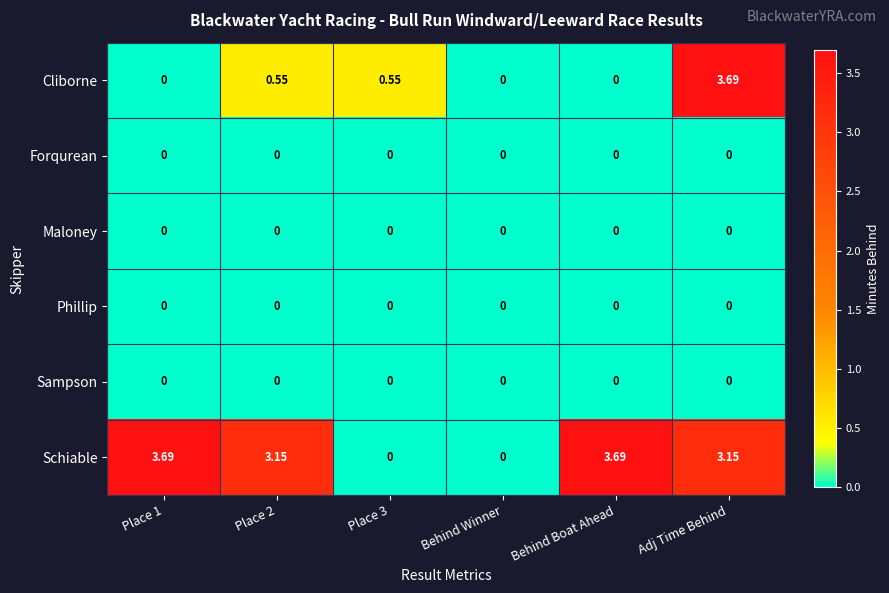

Which series has the largest total across all categories?

Schiable